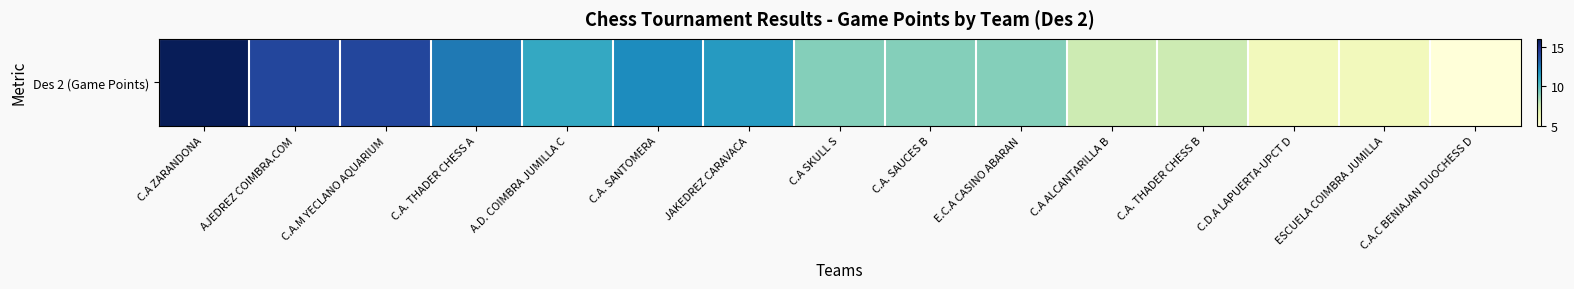

List the labels in order of value, smallest first.

C.A.C BENIAJAN DUOCHESS D, C.D.A LAPUERTA-UPCT D, ESCUELA COIMBRA JUMILLA, C.A ALCANTARILLA B, C.A. THADER CHESS B, C.A SKULL S, C.A. SAUCES B, E.C.A CASINO ABARAN, A.D. COIMBRA JUMILLA C, JAKEDREZ CARAVACA, C.A. SANTOMERA, C.A. THADER CHESS A, AJEDREZ COIMBRA.COM, C.A.M YECLANO AQUARIUM, C.A ZARANDONA